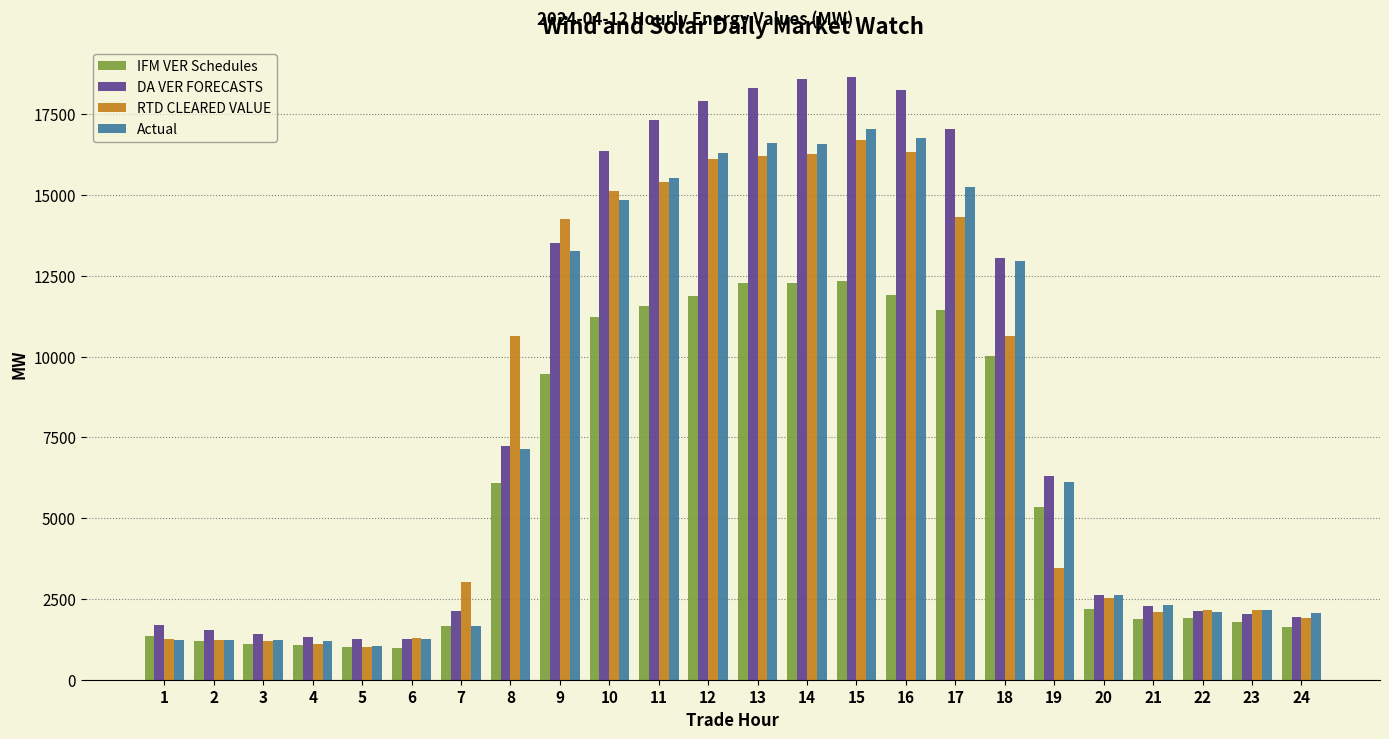

What is the difference between the maximum and minimum values in the Actual series?

15996.9